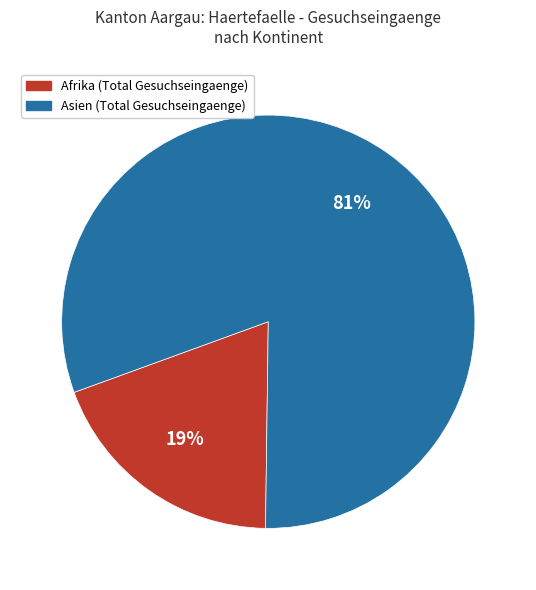

How many segments does this pie chart have?

2